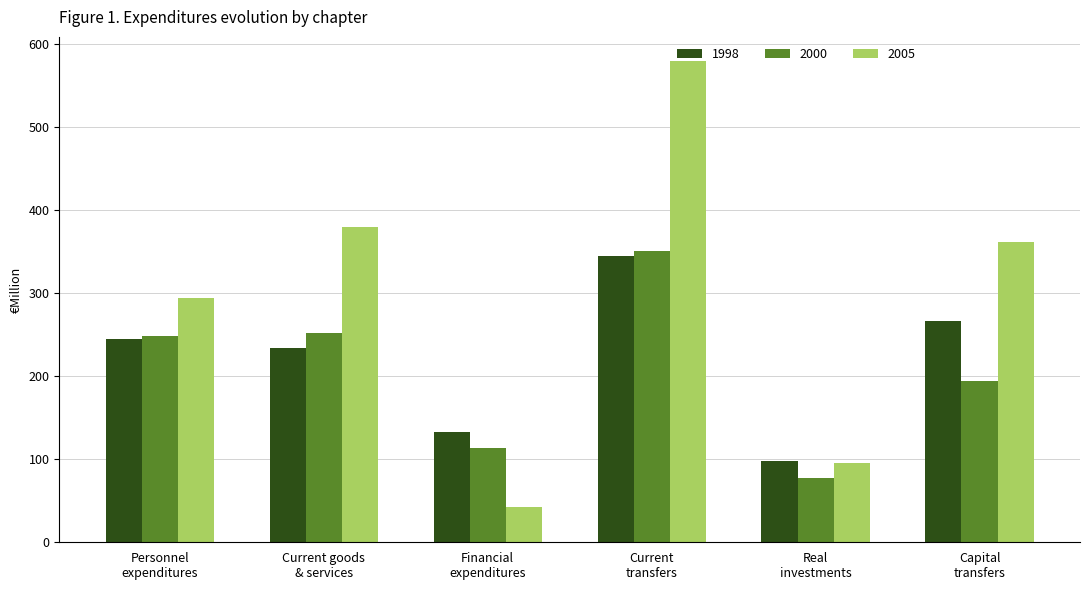

List the series in order of their overall mean, highest first.

2005, 1998, 2000